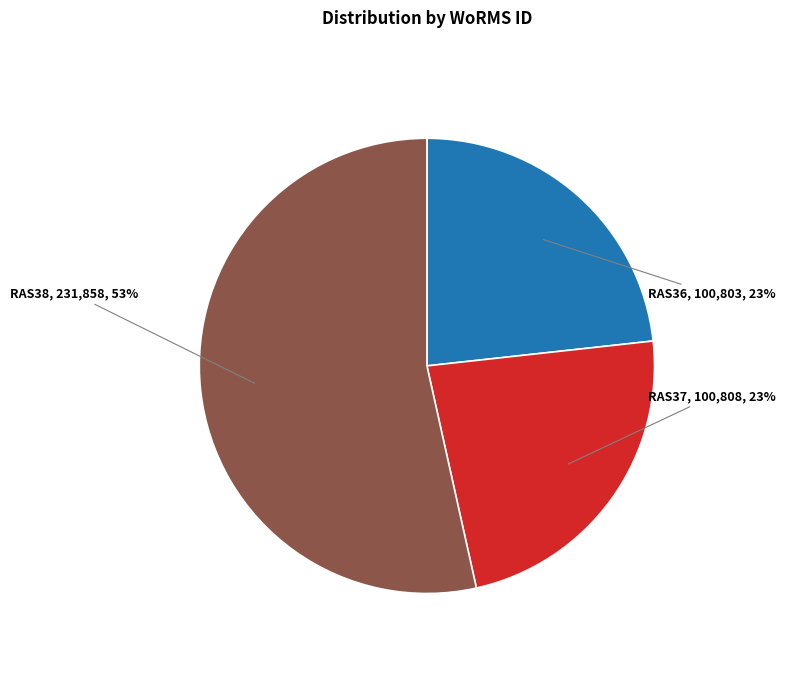

To the nearest percent, what is the difference between the largest and smallest slice percentages?

30%